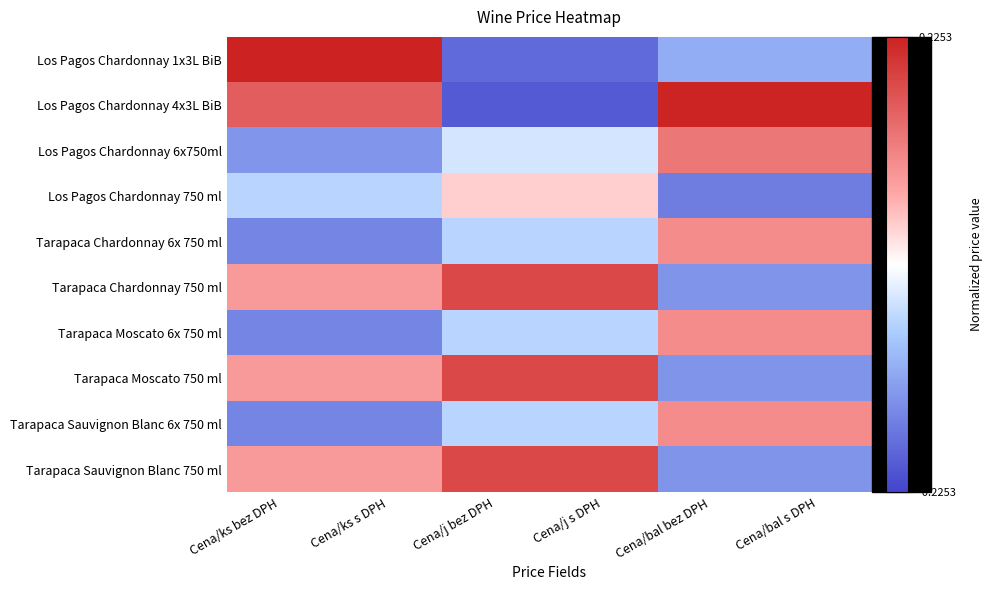

At which category is the sum across all series the highest?

Cena/ks s DPH